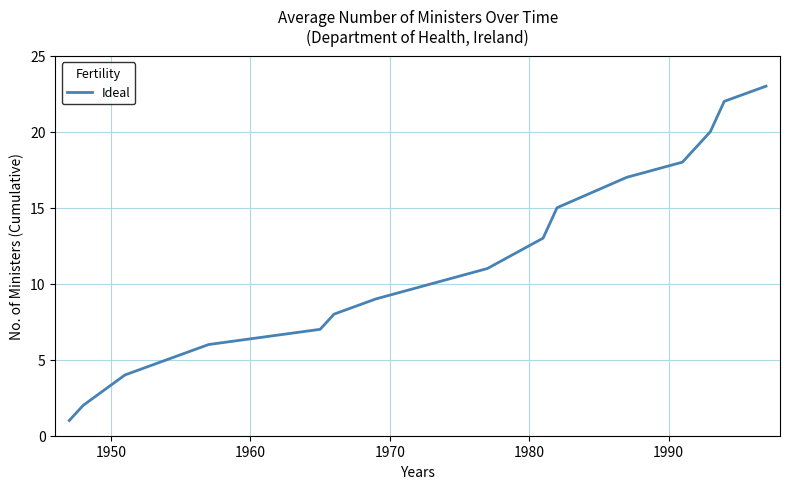

What is the difference between the maximum and minimum values?

22